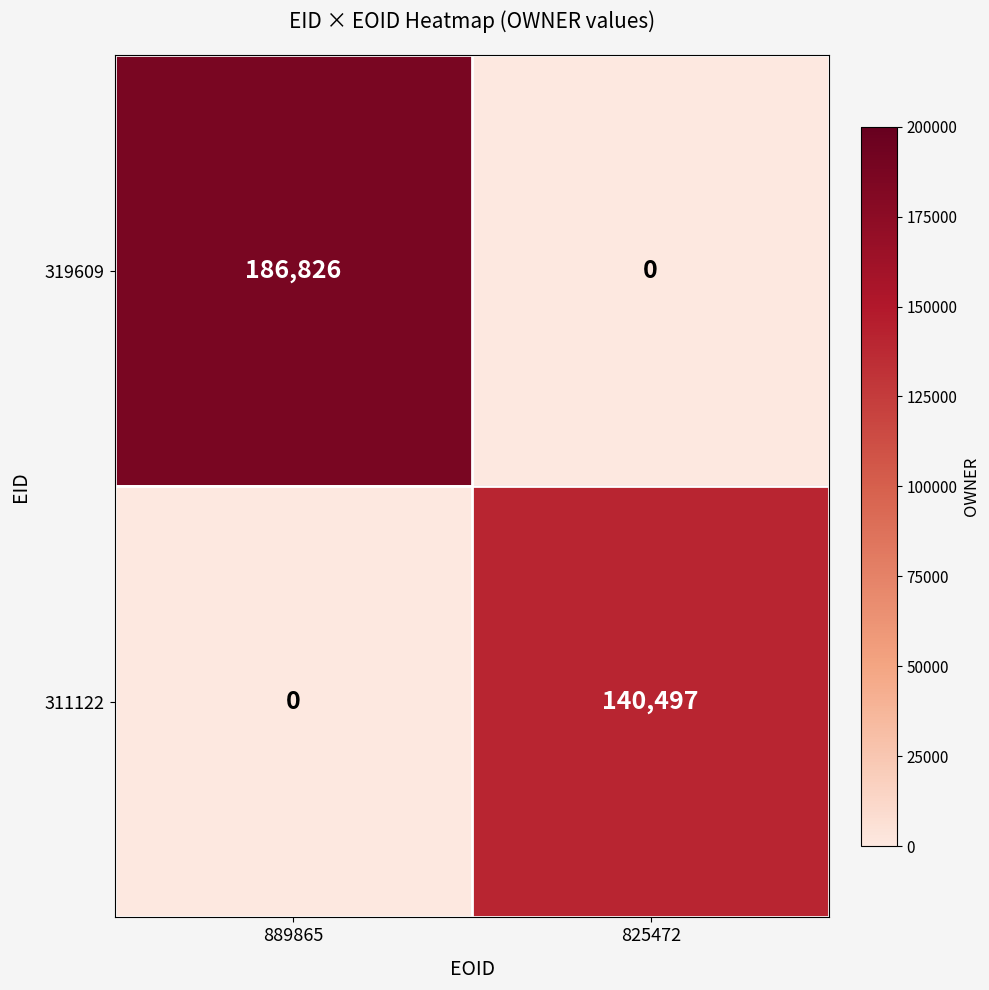

List the series in order of their overall mean, lowest first.

311122, 319609